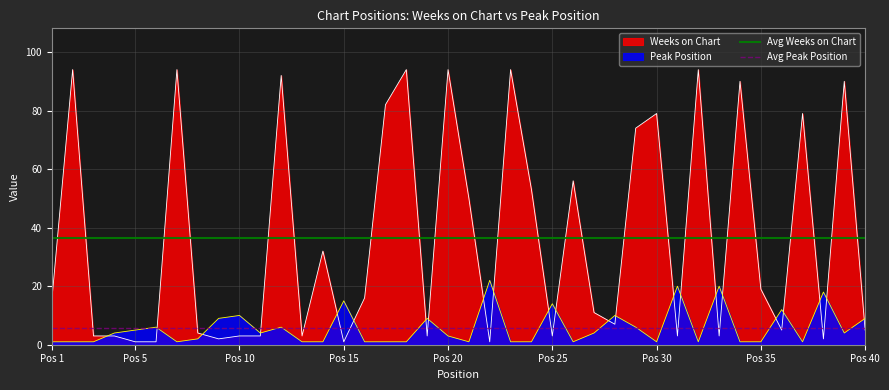

The value of Weeks on Chart at Pos 10 is 3. True or false?

True